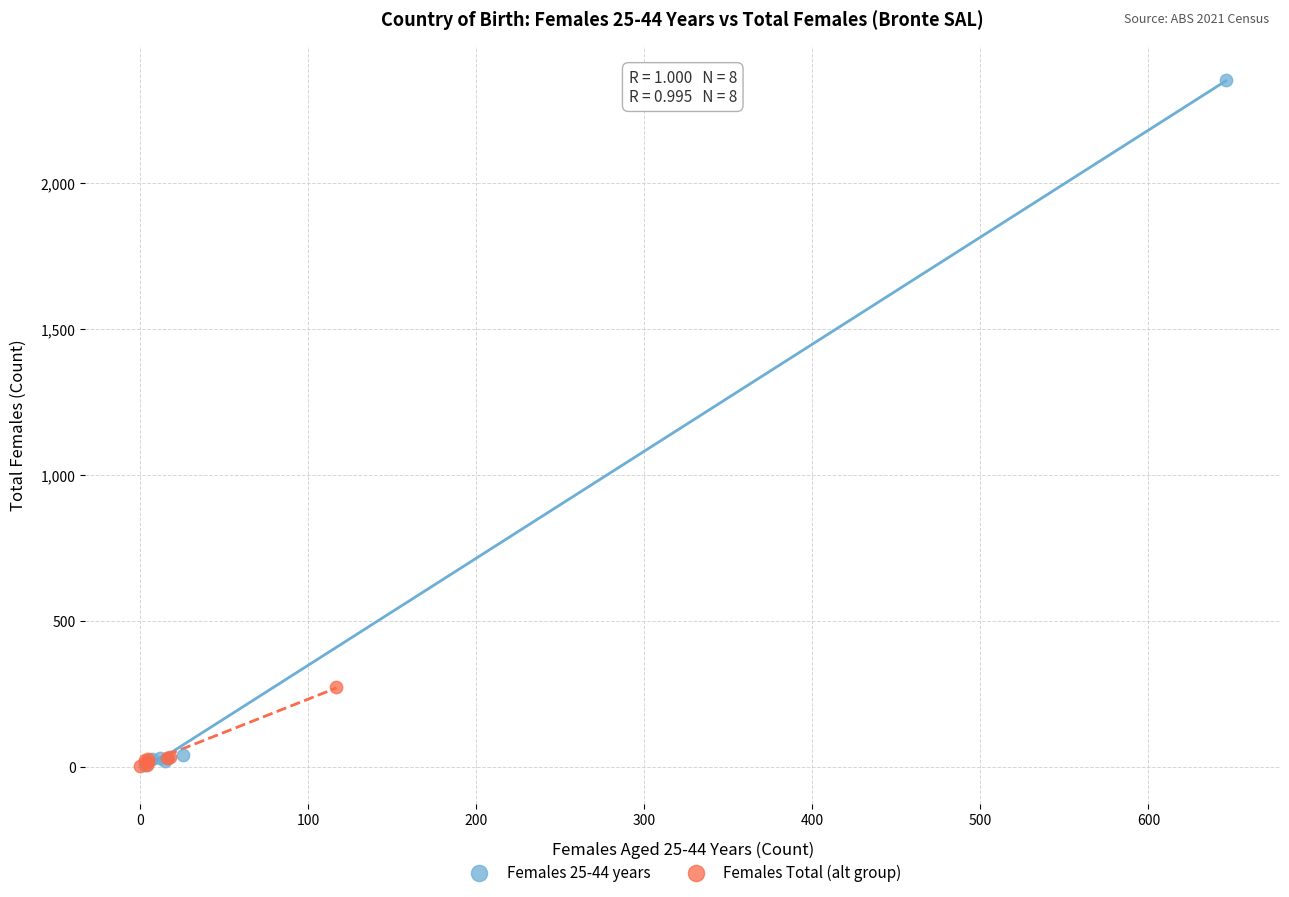

Which series reaches the maximum Y coordinate?

Females 25-44 years